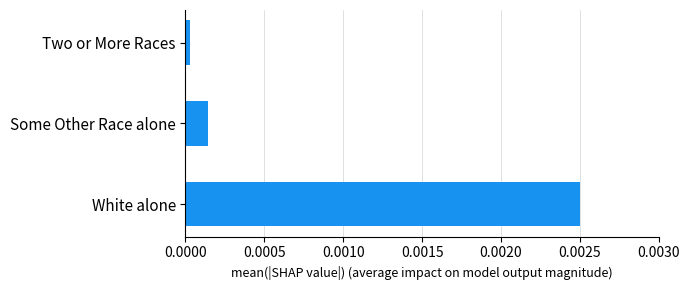

Does the chart contain any negative values?

No